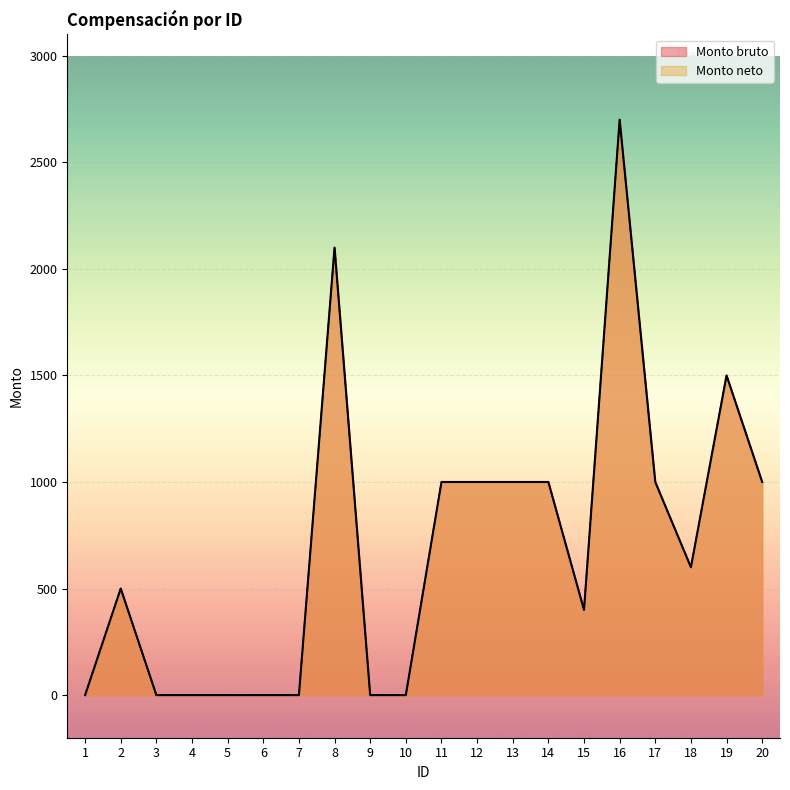

The value of Monto neto at 15 is 660. True or false?

False